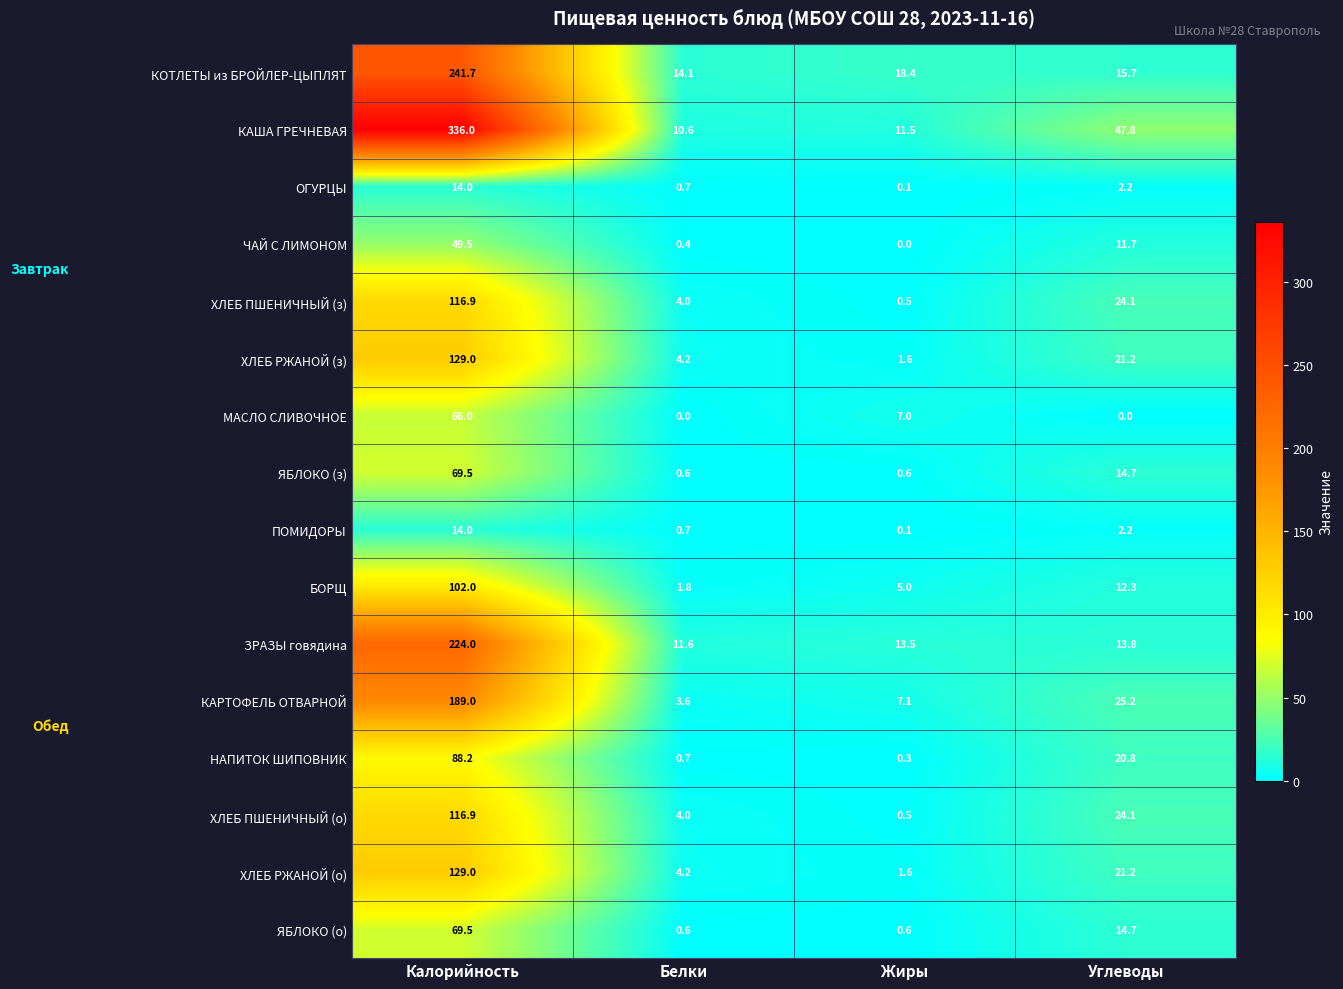

What is the difference between the second highest and second lowest values in the ХЛЕБ ПШЕНИЧНЫЙ (о) series?

20.1